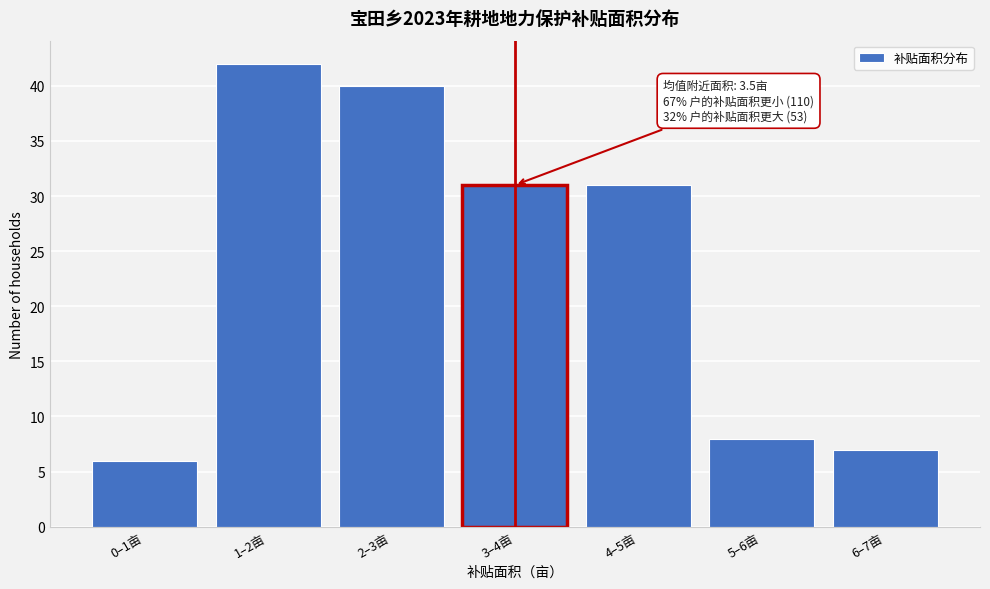

Reading left to right, what are all the values shown in this chart?

0–1亩=6	1–2亩=42	2–3亩=40	3–4亩=31	4–5亩=31	5–6亩=8	6–7亩=7